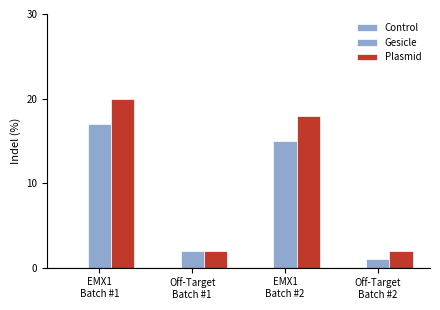

What is the sum of all Plasmid values?

42